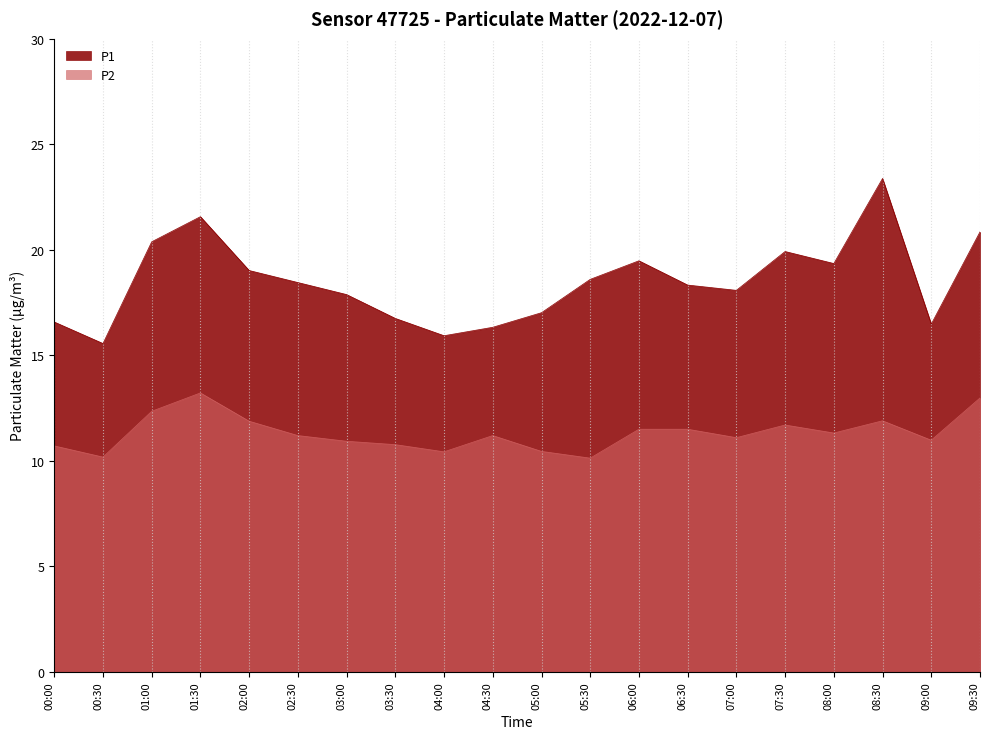

What is the smallest value displayed?

10.1